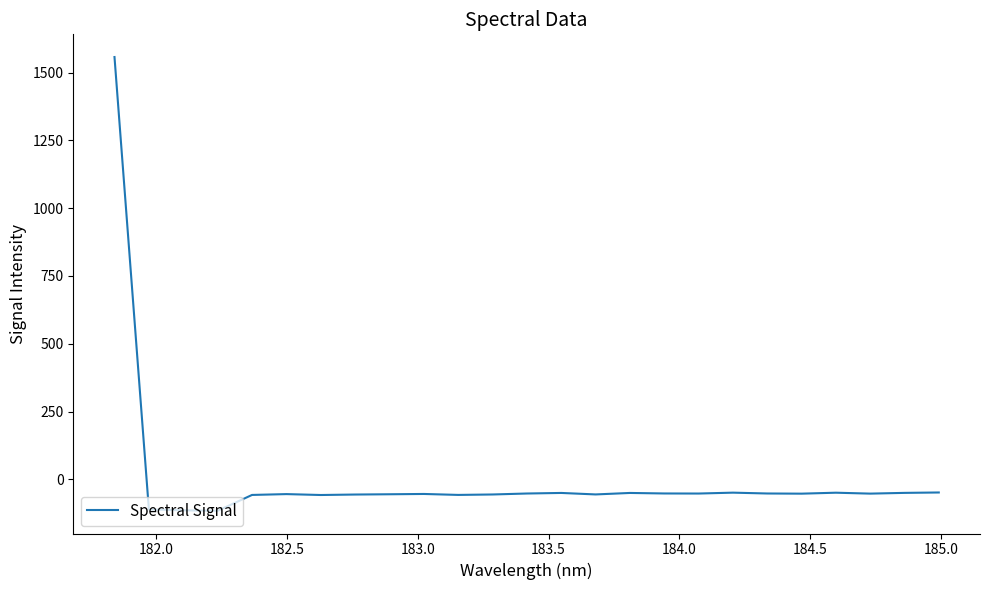

What is the maximum value shown in the chart?

1557.1